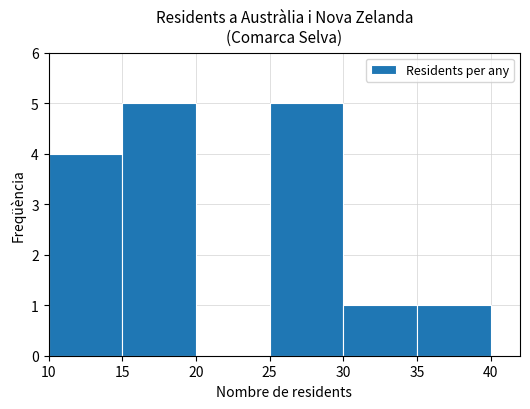

What is the height of the bar covering 35 to 40 on the x-axis? The values are not printed on the chart, so give them approximately, as read against the axis.

1